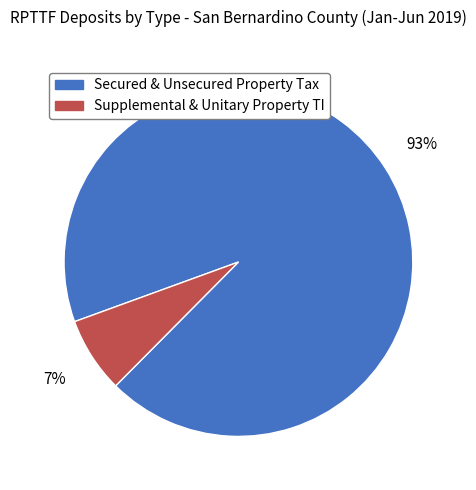

Rank the categories by value from lowest to highest.

Supplemental & Unitary Property TI, Secured & Unsecured Property Tax